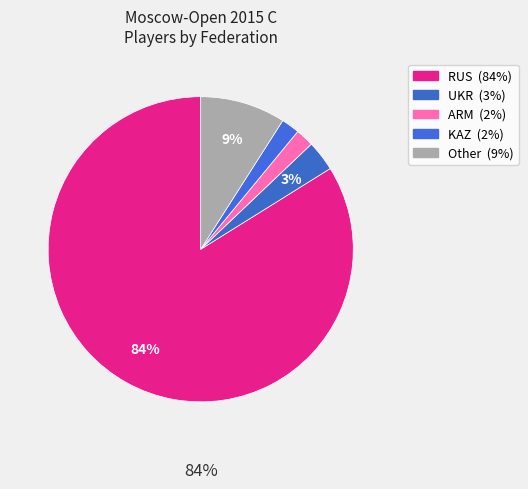

How many slices are in this pie chart?

5